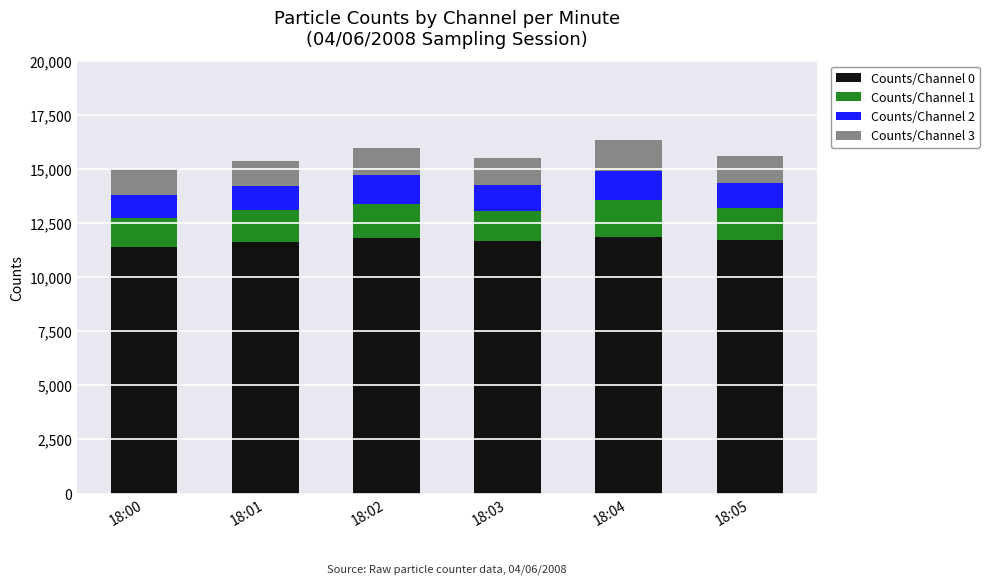

The value of Counts/Channel 0 at 18:02 is 11822. True or false?

True